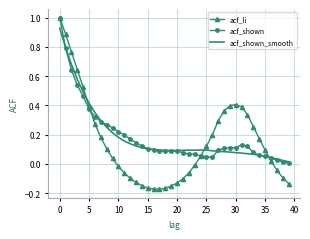

What is the difference between the maximum and minimum values in the acf_shown series?

1.0